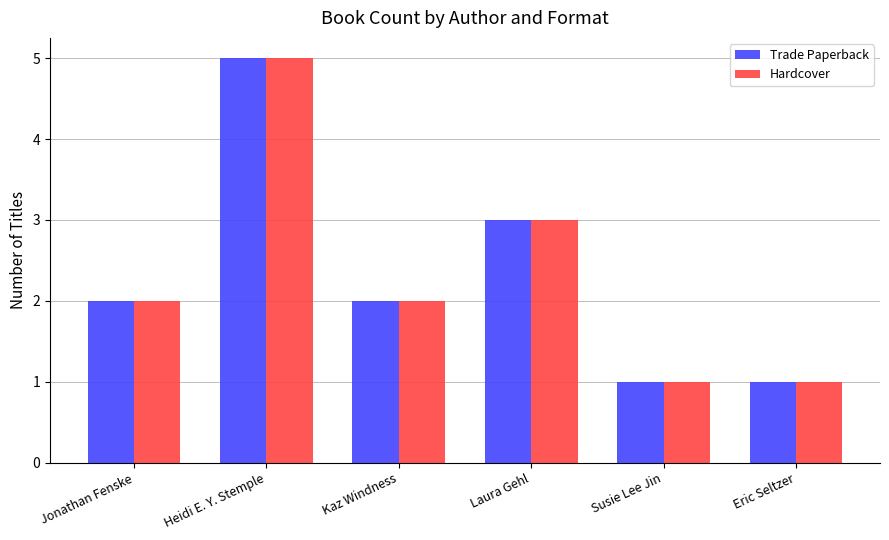

What are all the series names shown in the legend?

Trade Paperback, Hardcover